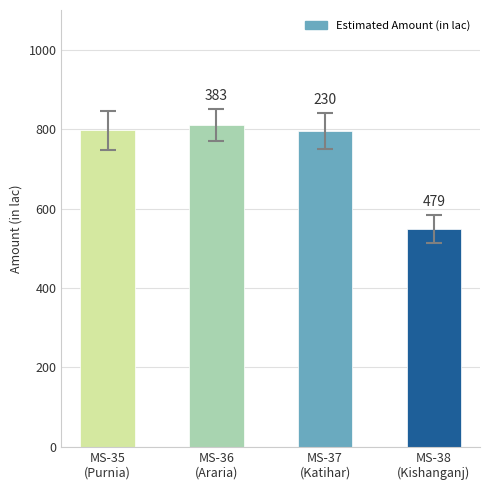

What is the smallest value displayed?

549.1